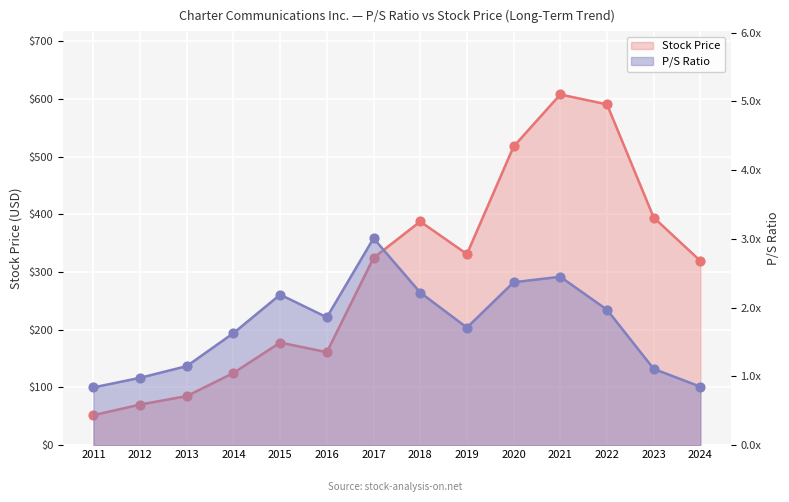

At which category is the sum across all series the highest?

2021